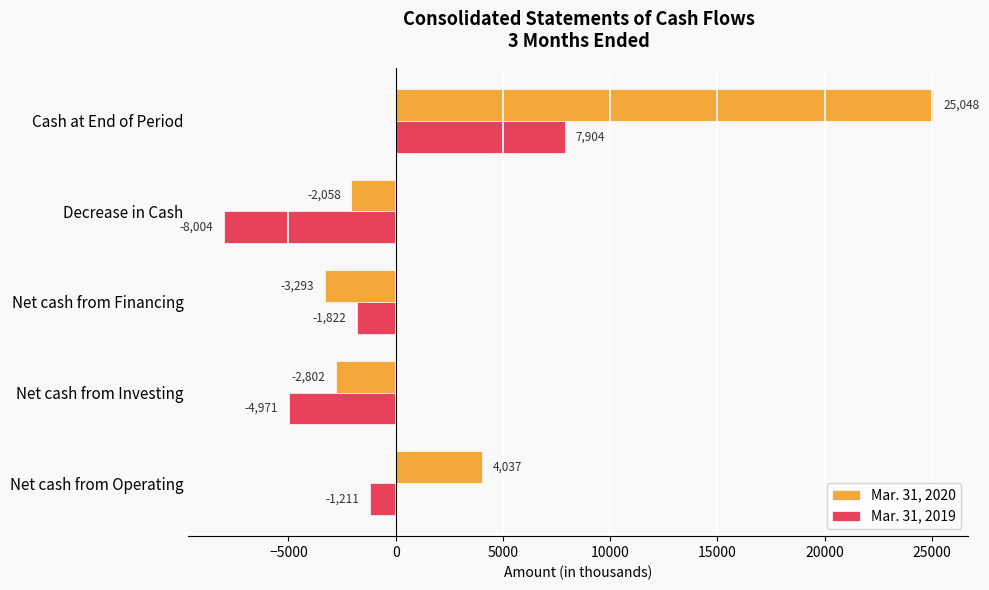

What is the total value across all series at Cash at End of Period?

32952